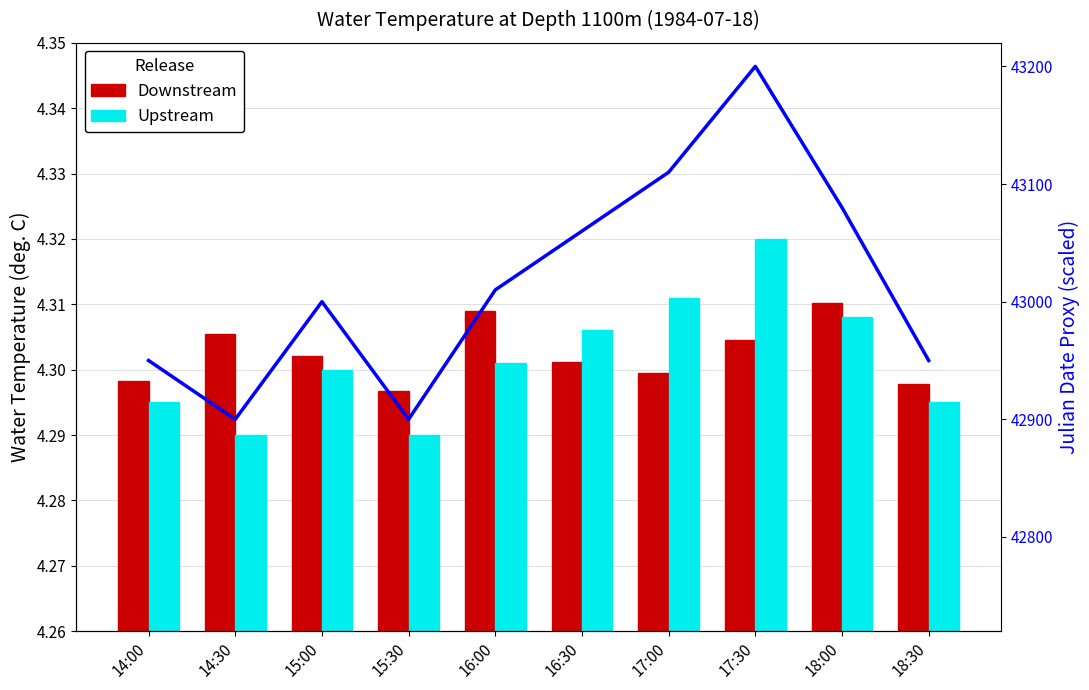

At which label does Trend reach its peak?

17:30